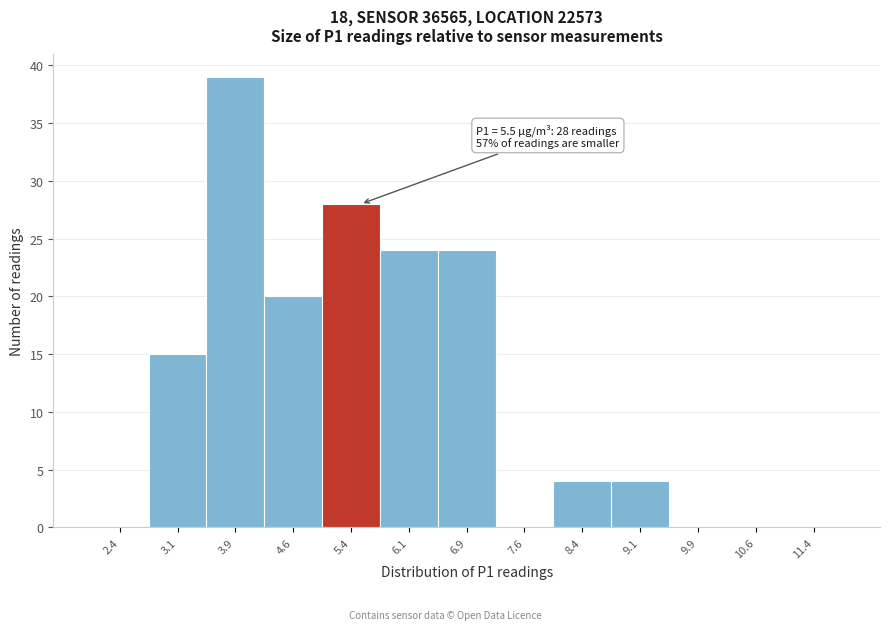

Which range on the x-axis has the tallest bar?

3.50 to 4.25